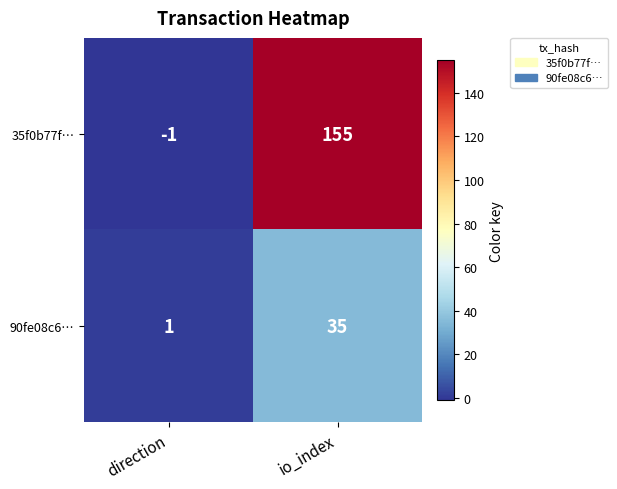

Rank the series by their average value, from highest to lowest.

35f0b77f…, 90fe08c6…